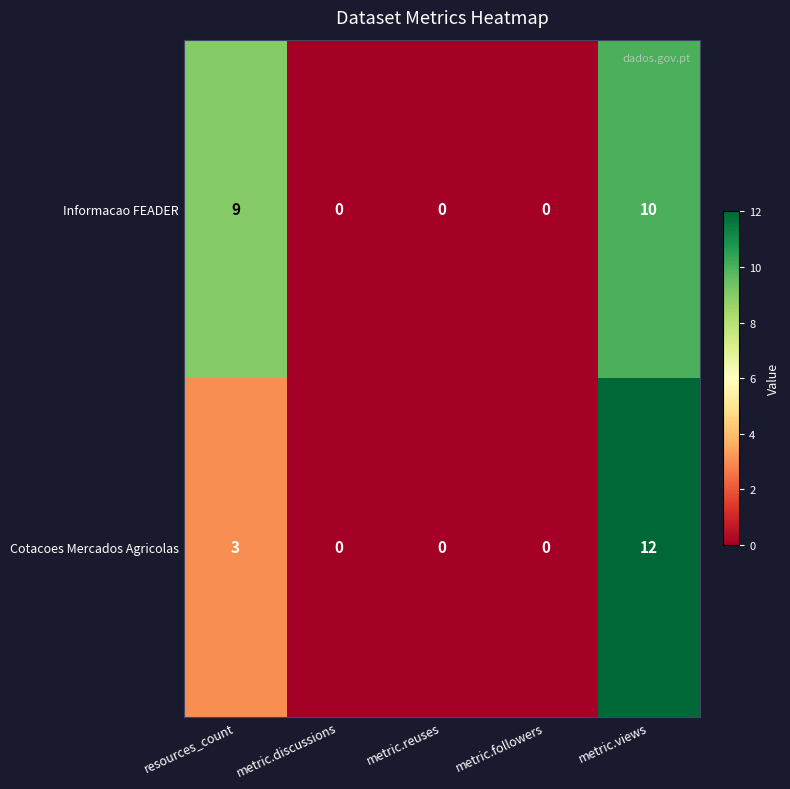

What is the approximate value of Informacao FEADER at metric.views?

10